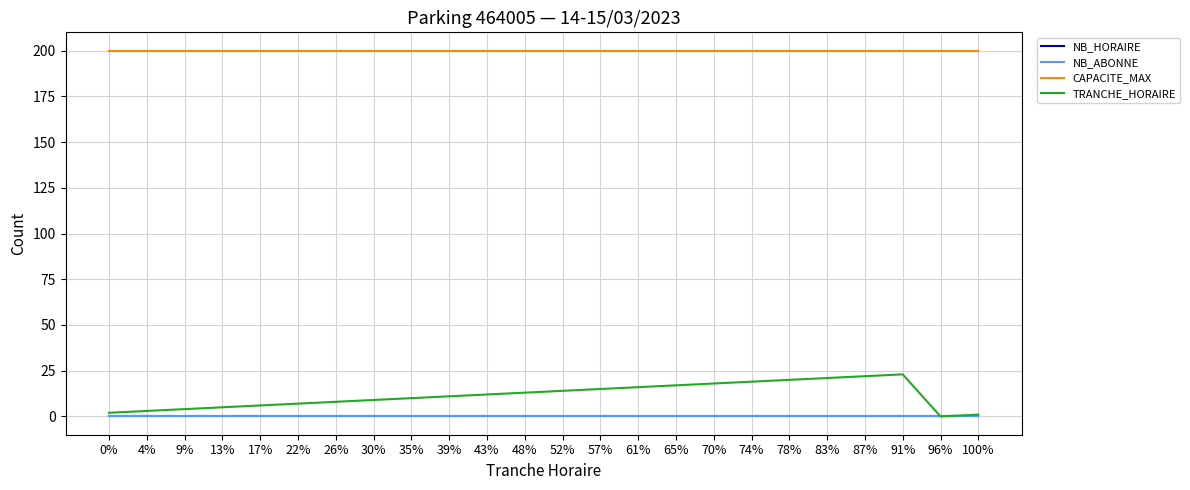

Is this an area chart (filled region under the line)?

No